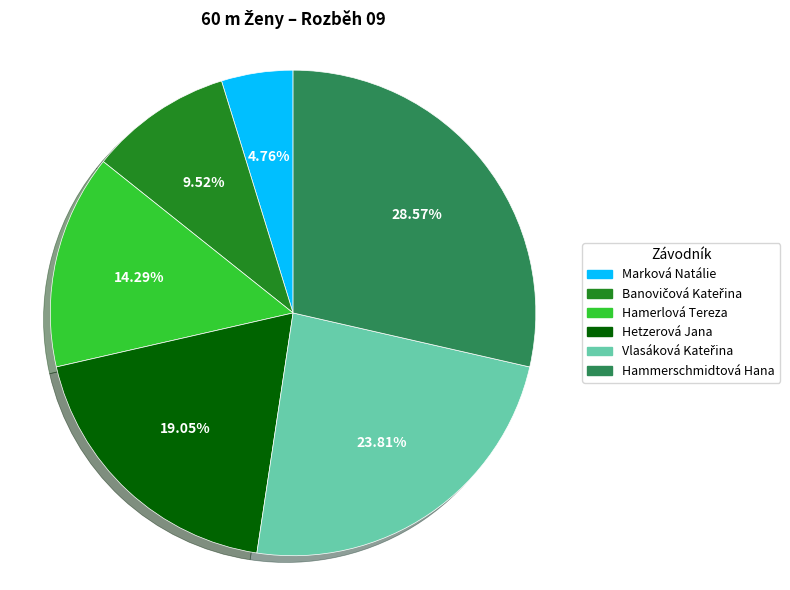

Is Marková Natálie the majority of the pie?

No